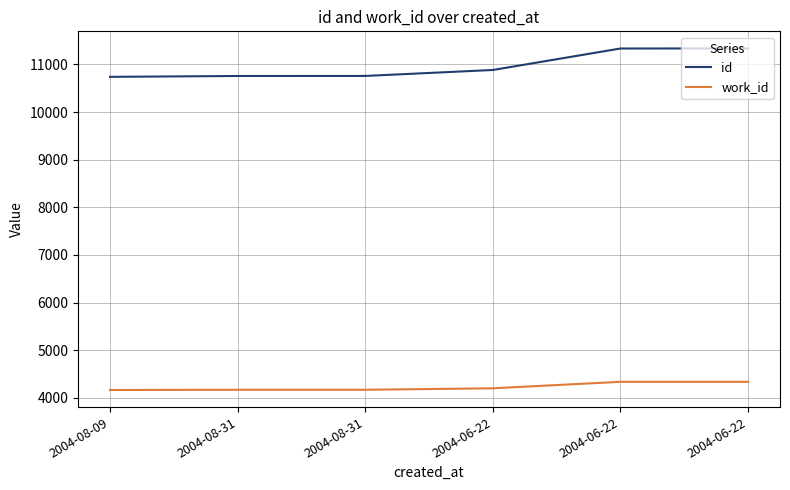

True or false: id and work_id cross at least once.

False